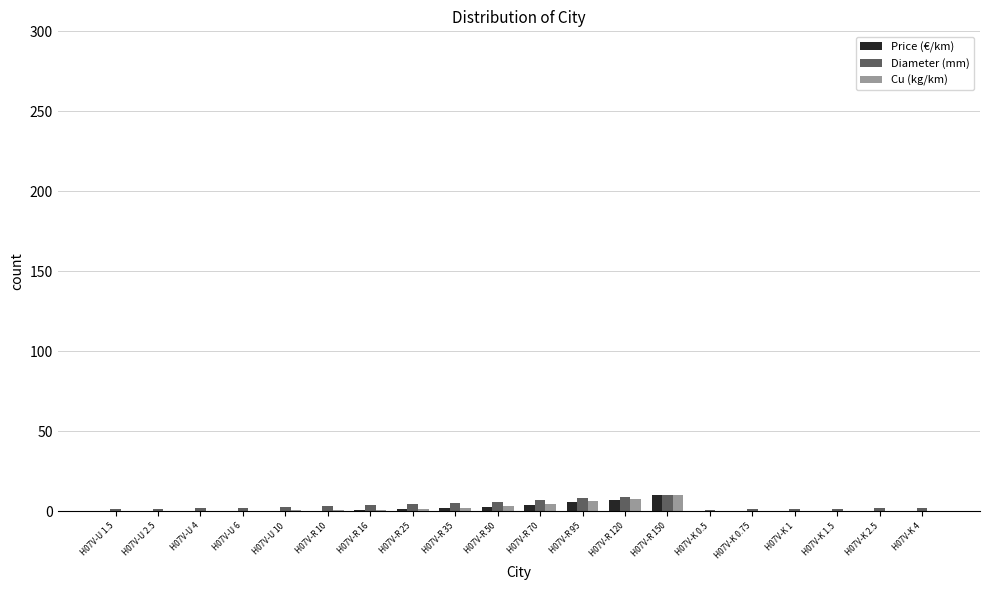

Is it true that Price (€/km) equals 0.5 at H07V-R 10?

True